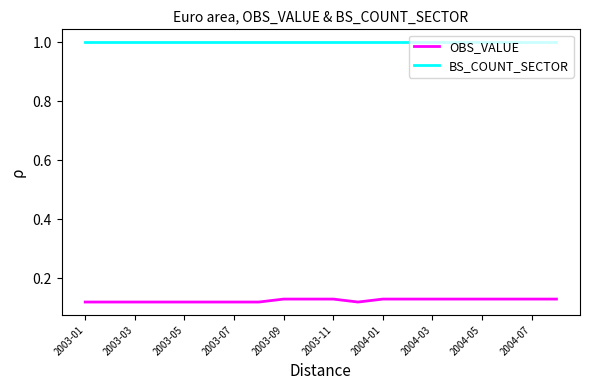

Which series has the largest total across all categories?

BS_COUNT_SECTOR